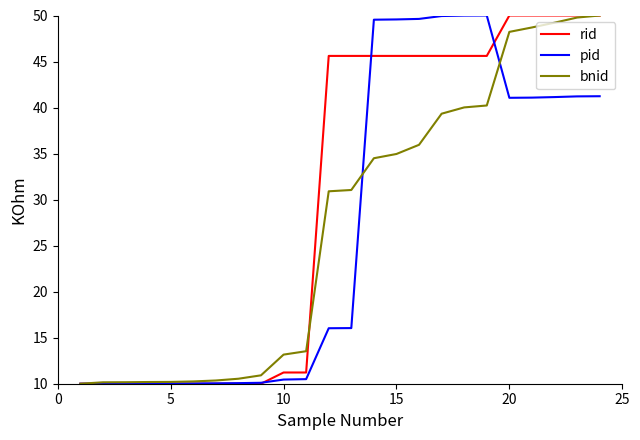

What are all the series names shown in the legend?

rid, pid, bnid